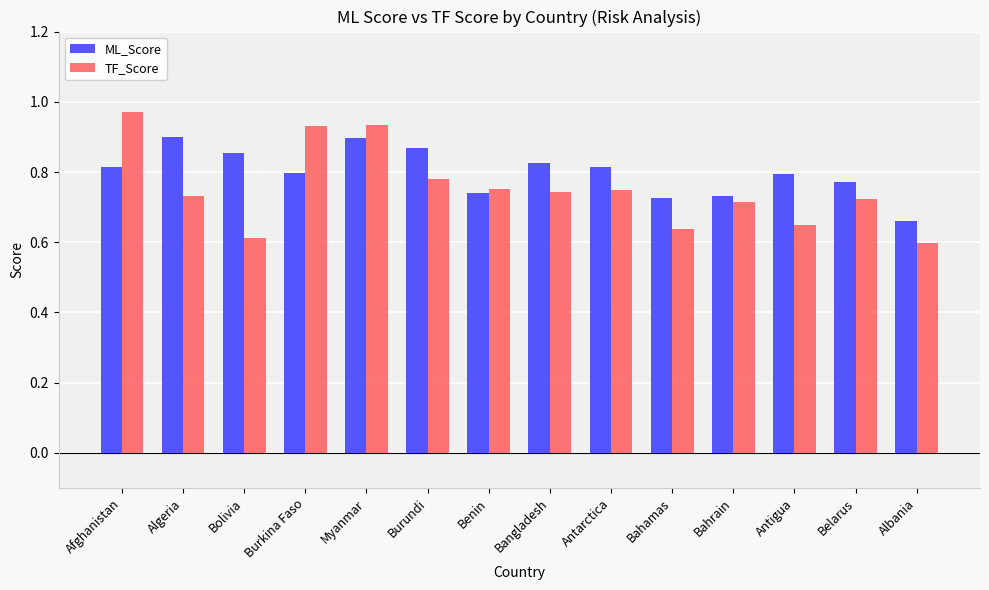

What is the sum of the ML_Score values at Algeria and Antigua?

1.7